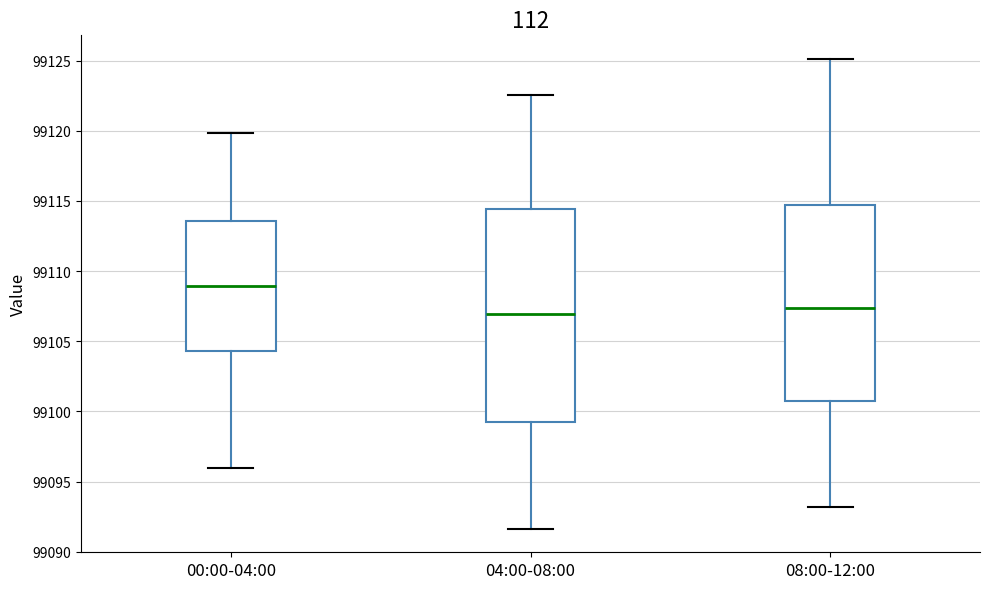

Where does the upper whisker of the box for 00:00-04:00 end on the y-axis? The values are not printed on the chart, so give them approximately, as read against the axis.

99120.0